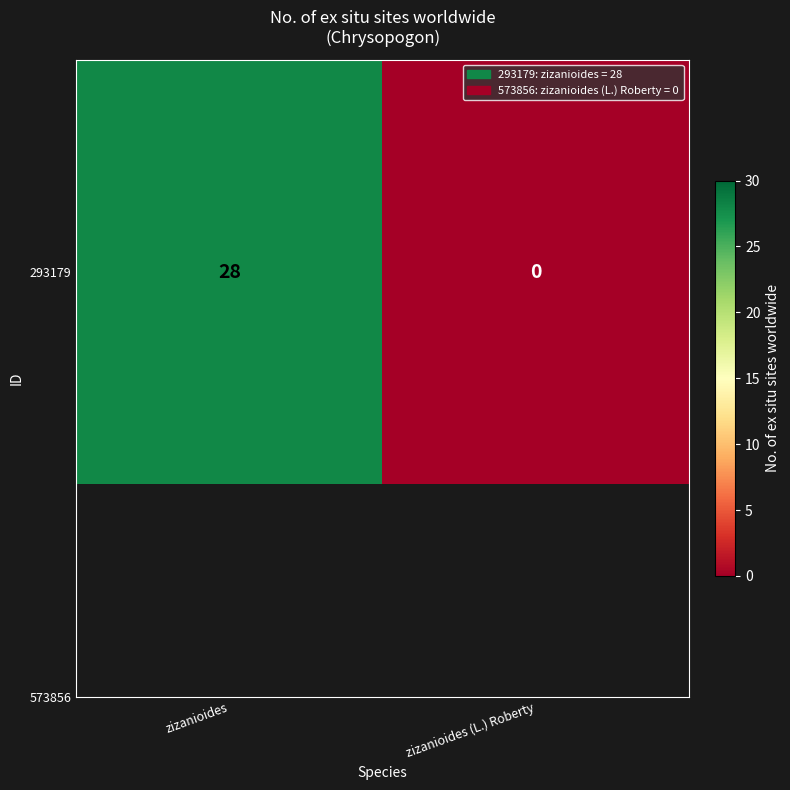

Which label corresponds to the smallest value in the chart?

zizanioides (L.) Roberty